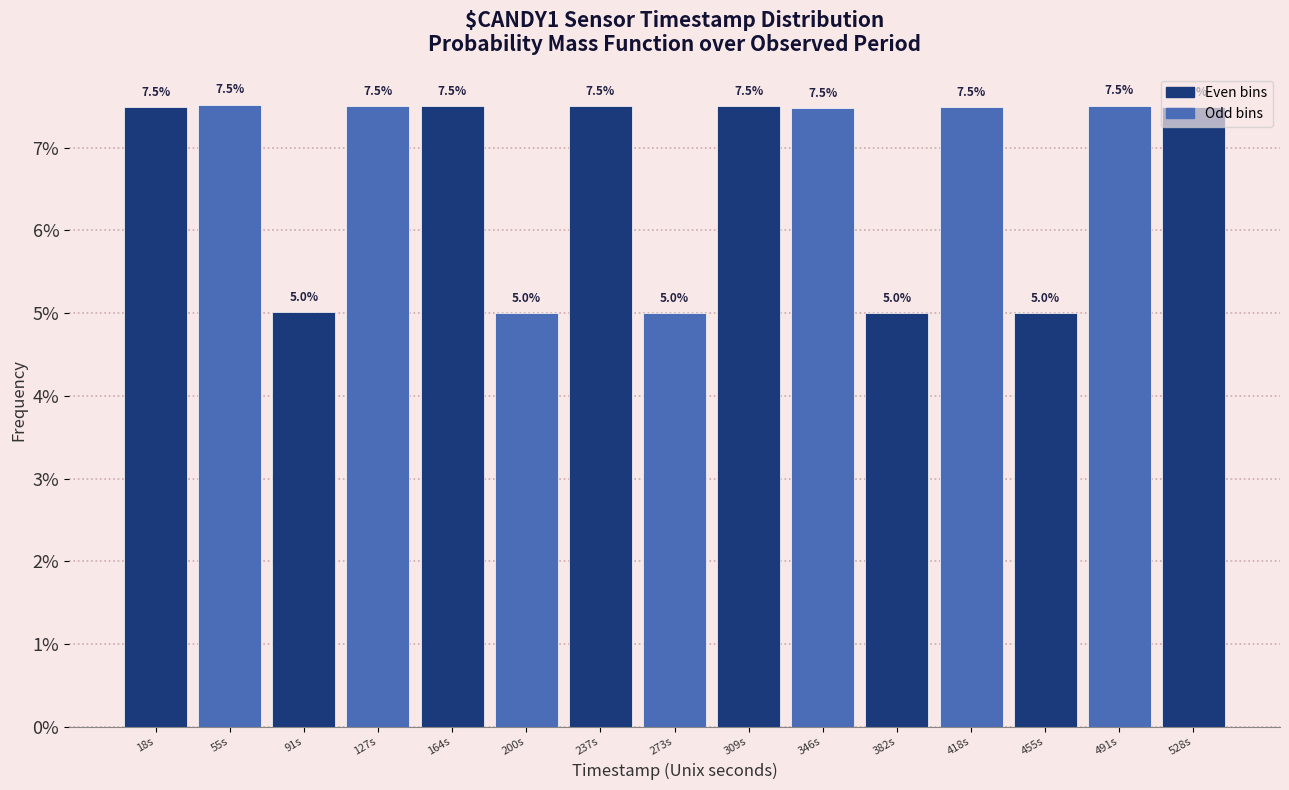

What is the label of the 14th bar from the right?

55s